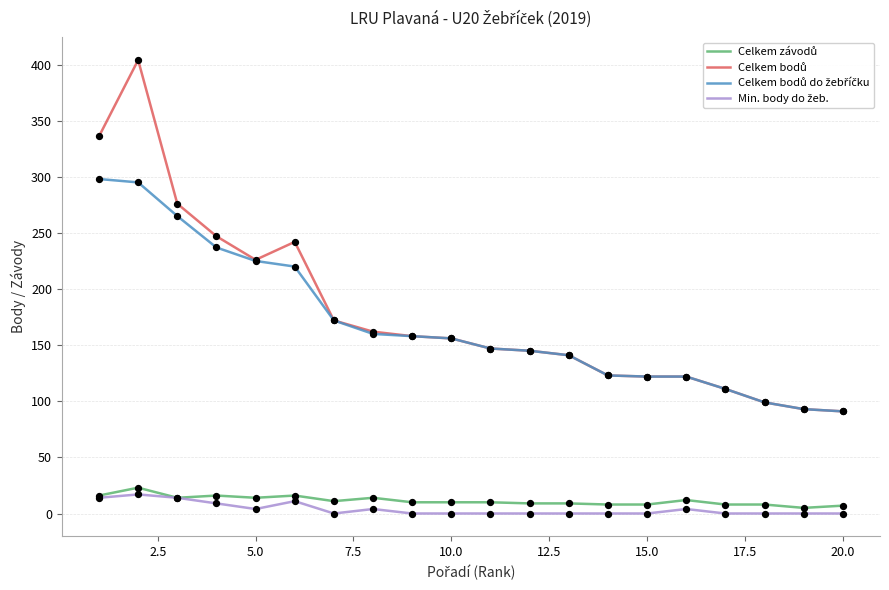

Does the chart have visible grid lines?

Yes